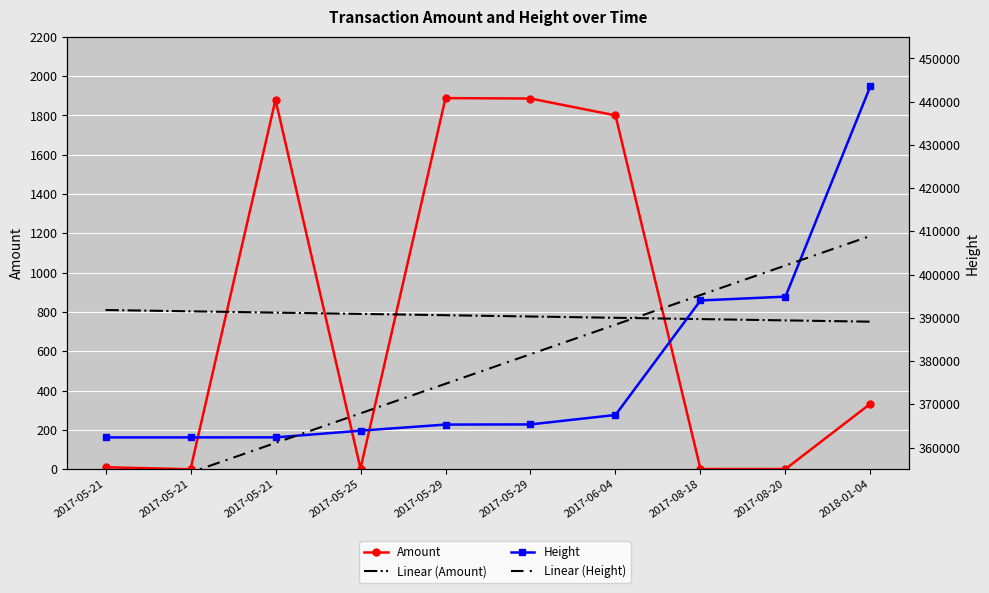

Where is Linear (Amount) nearest to the value 780?

2017-05-29